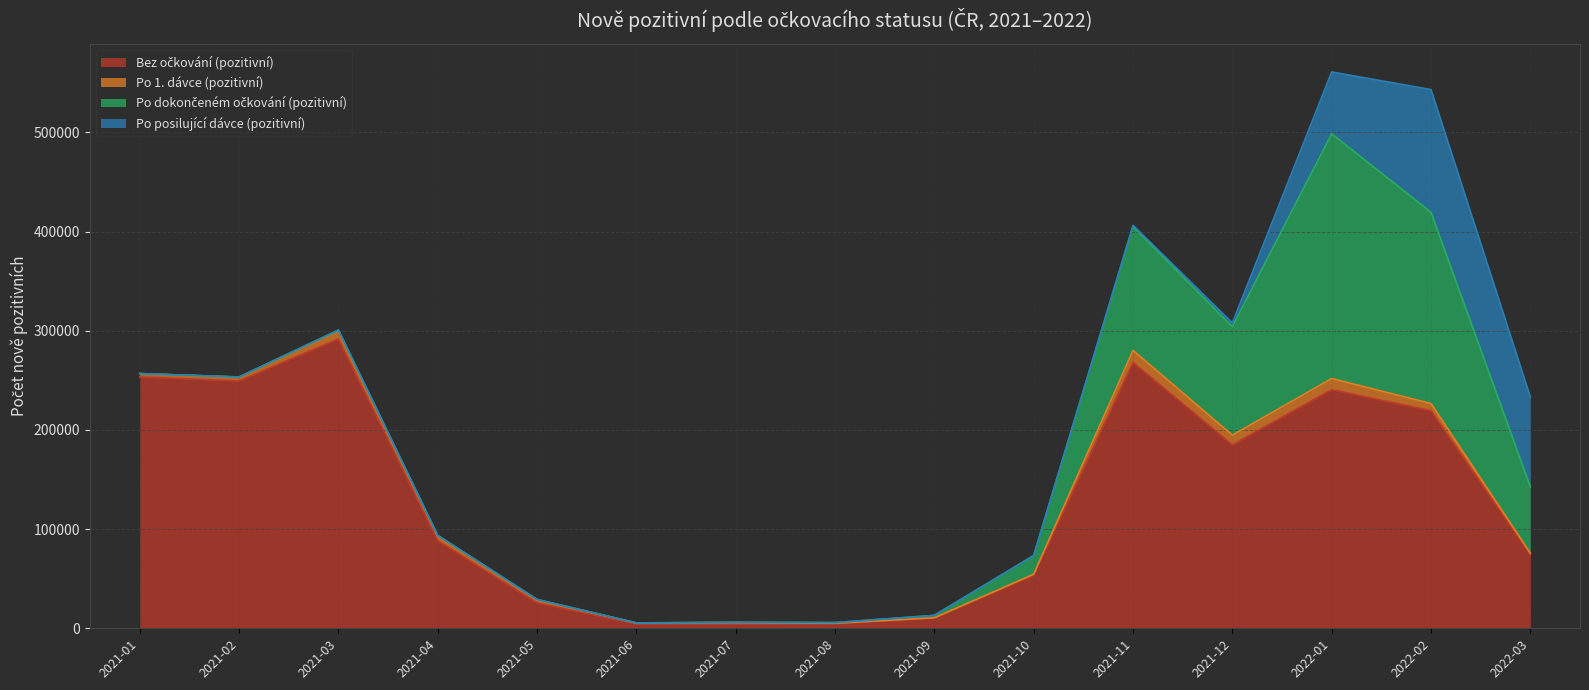

Read the Po 1. dávce (pozitivní) value at 2021-05, to the nearest 100.

3100